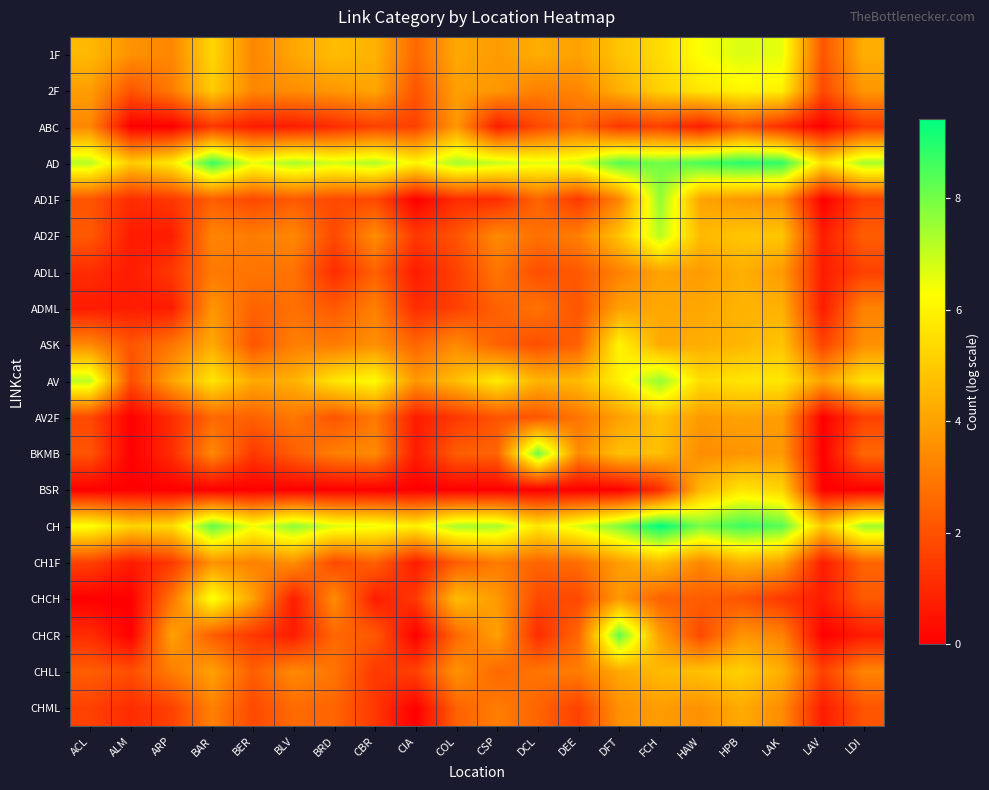

At which category does the chart reach its peak across all series?

FCH